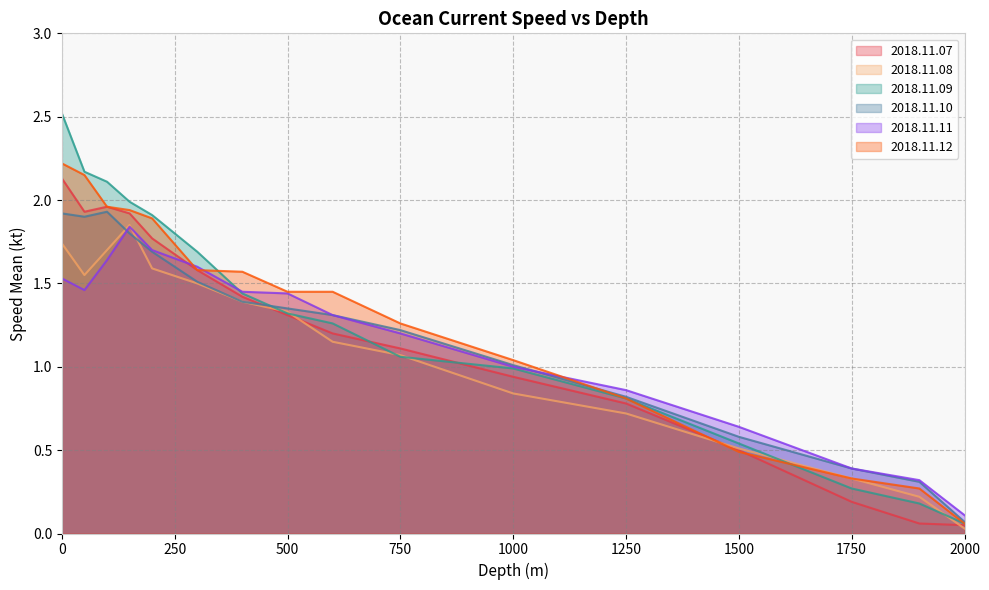

After their last crossing, which series has the higher values: 2018.11.08 or 2018.11.12?

2018.11.08